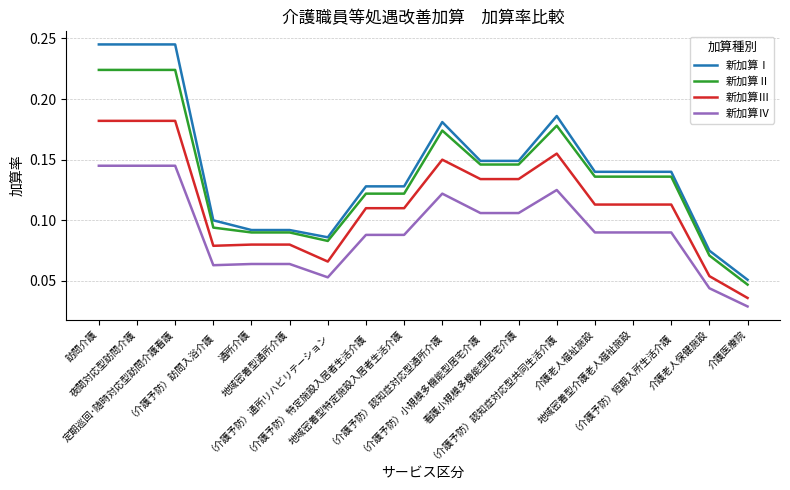

True or false: 新加算Ⅲ and 新加算Ⅳ intersect in this chart.

False